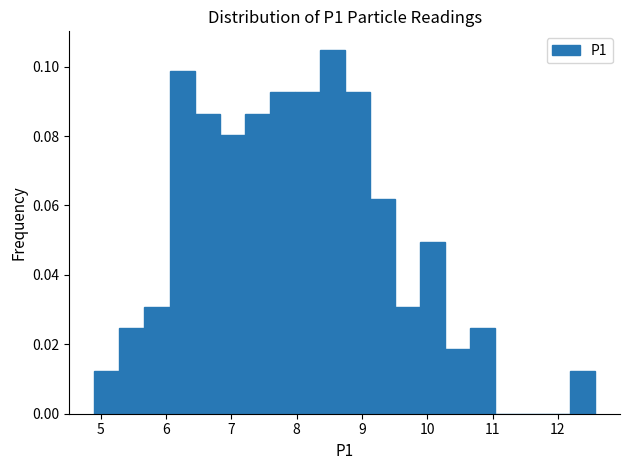

Read against the x-axis, roughly where is the centre of the tallest bar?

8.5